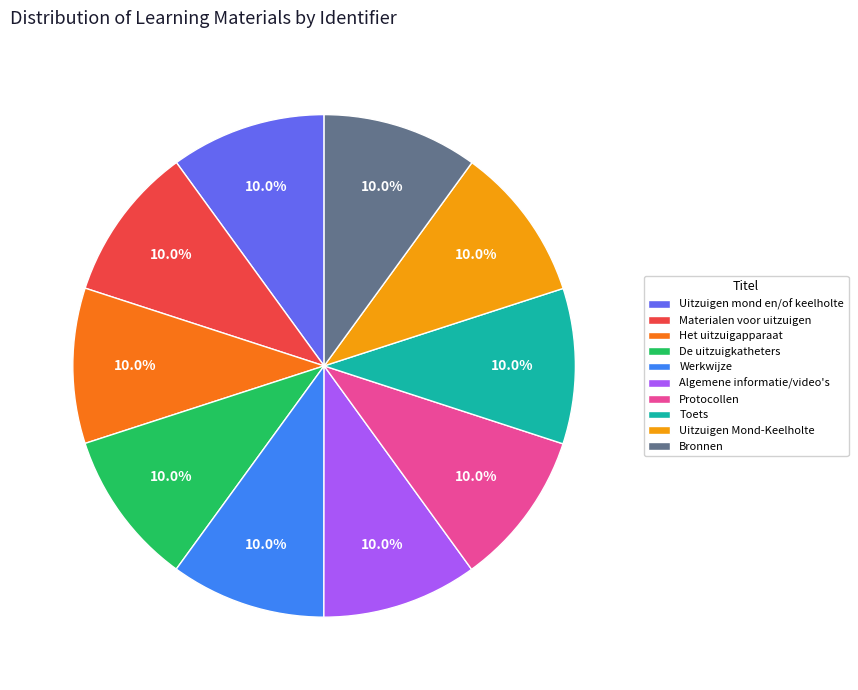

True or false: Materialen voor uitzuigen accounts for 10% of the total.

True